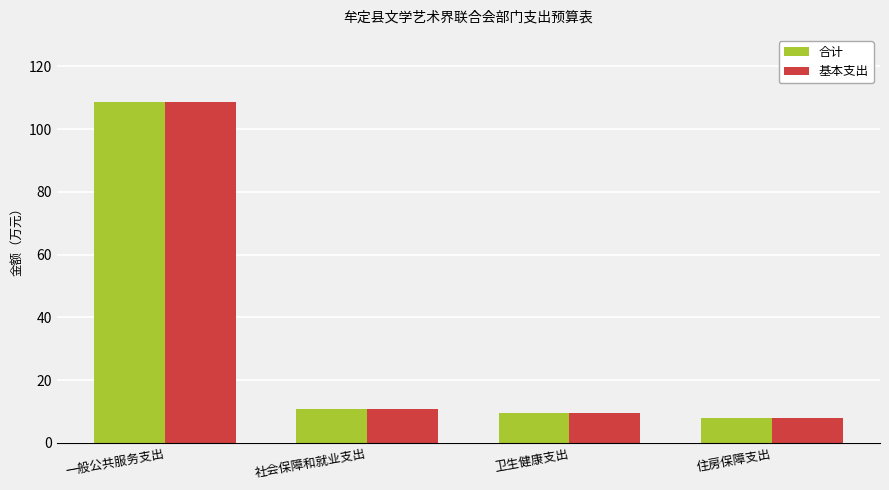

What is the maximum value for 基本支出?

108.8